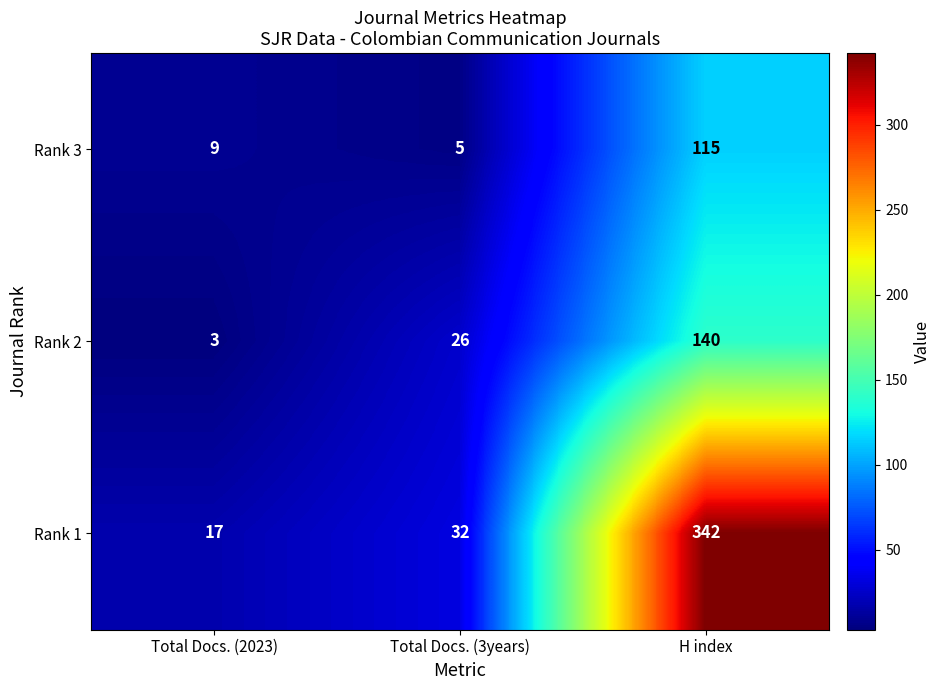

Which category has the lowest value in the Rank 1 series?

Total Docs. (2023)